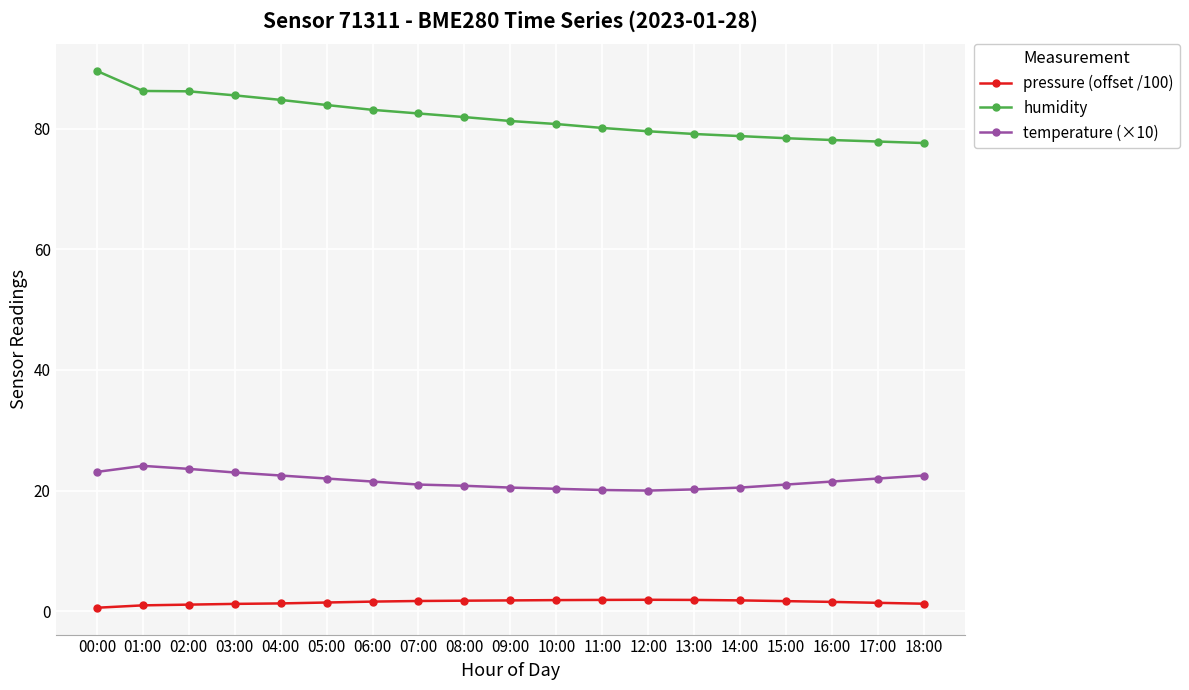

What is the value of the temperature (×10) point at the 18th from the left?

22.0